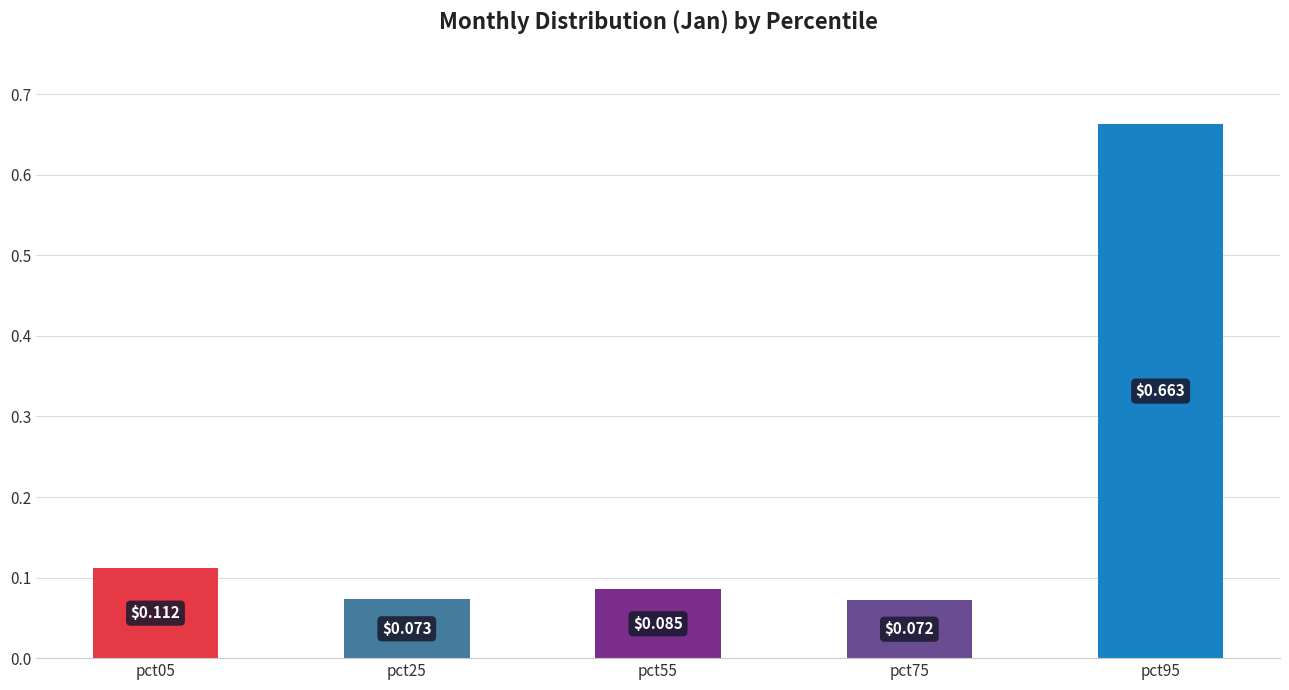

Which has a higher value, pct75 or pct55?

pct55